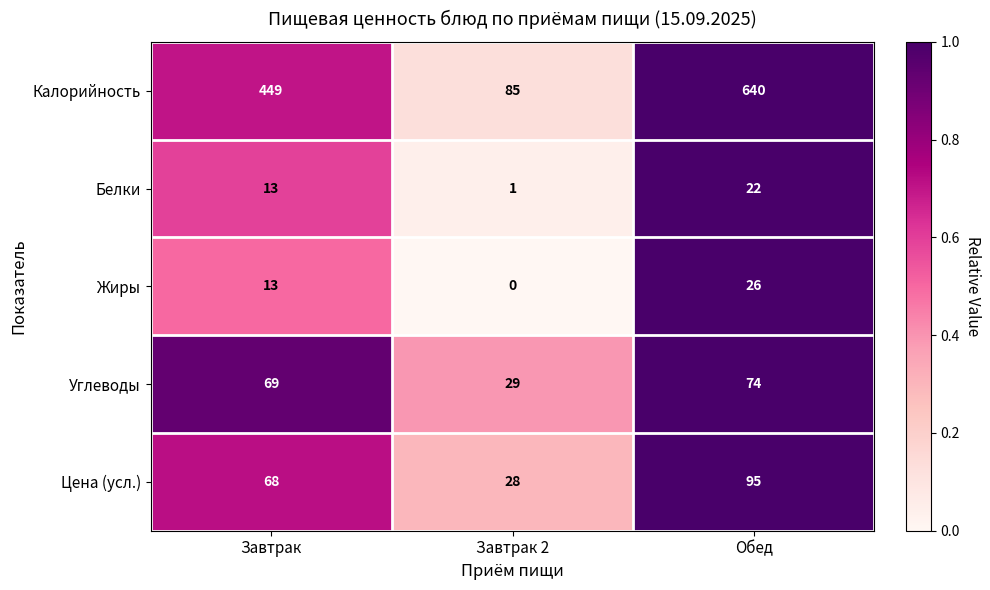

What value does the Углеводы series have at Завтрак 2?

29